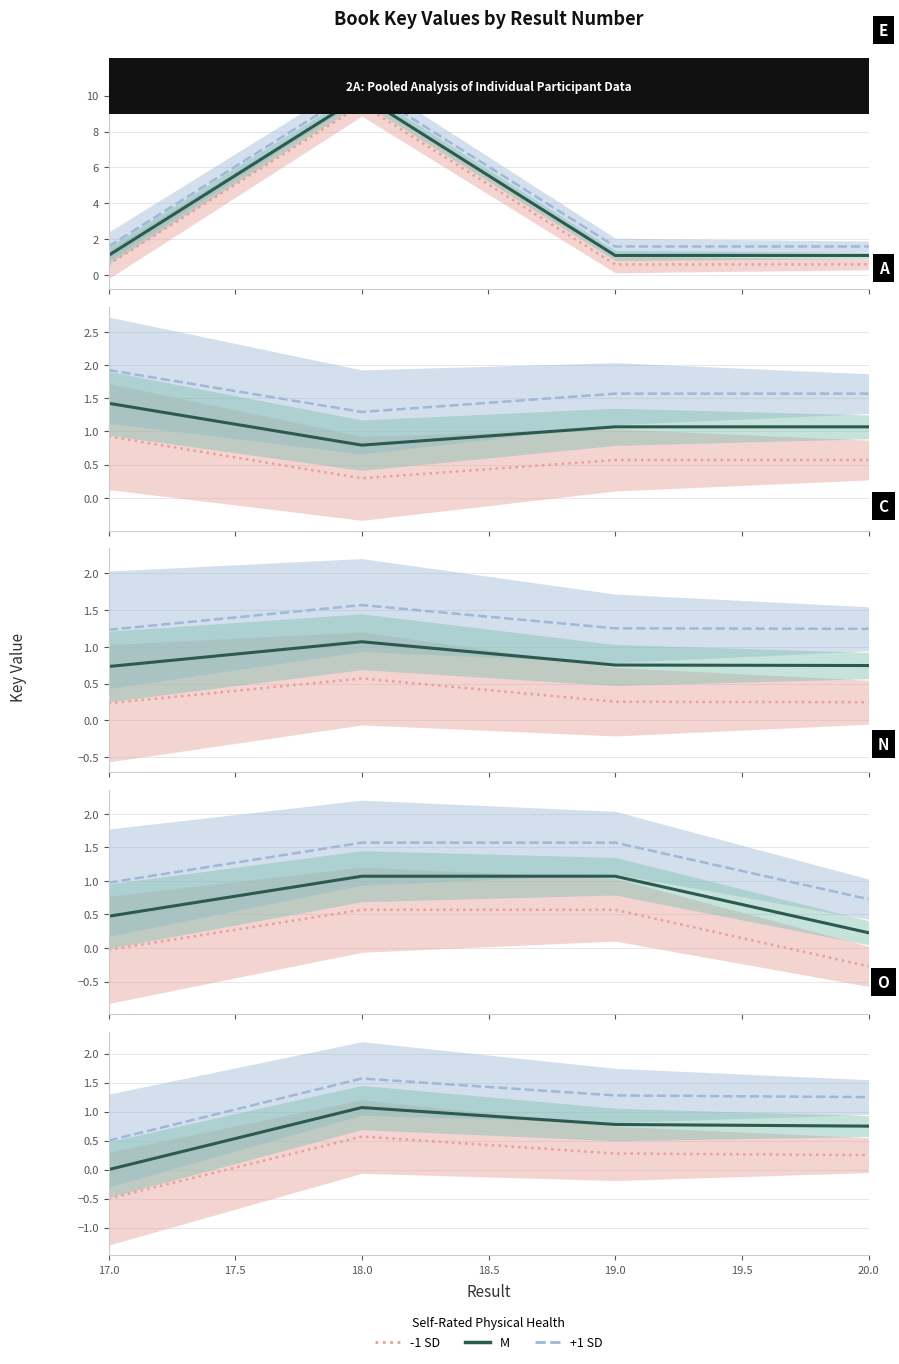

Which series changed the most between 18.0 and 20.0?

+1 SD